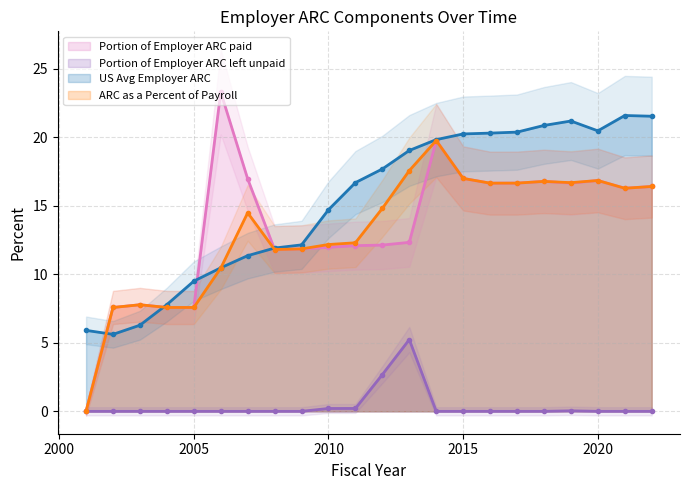

Which series changed the most between 2005 and 2011?

US Avg Employer ARC